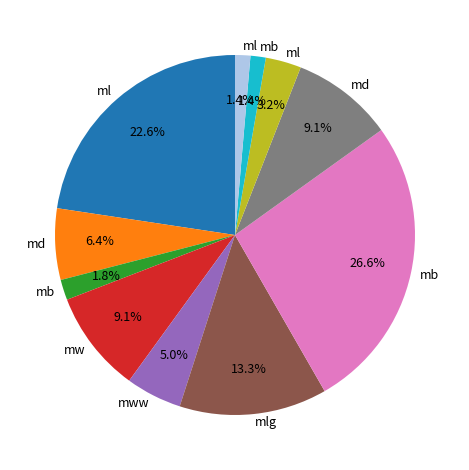

How many segments does this pie chart have?

11